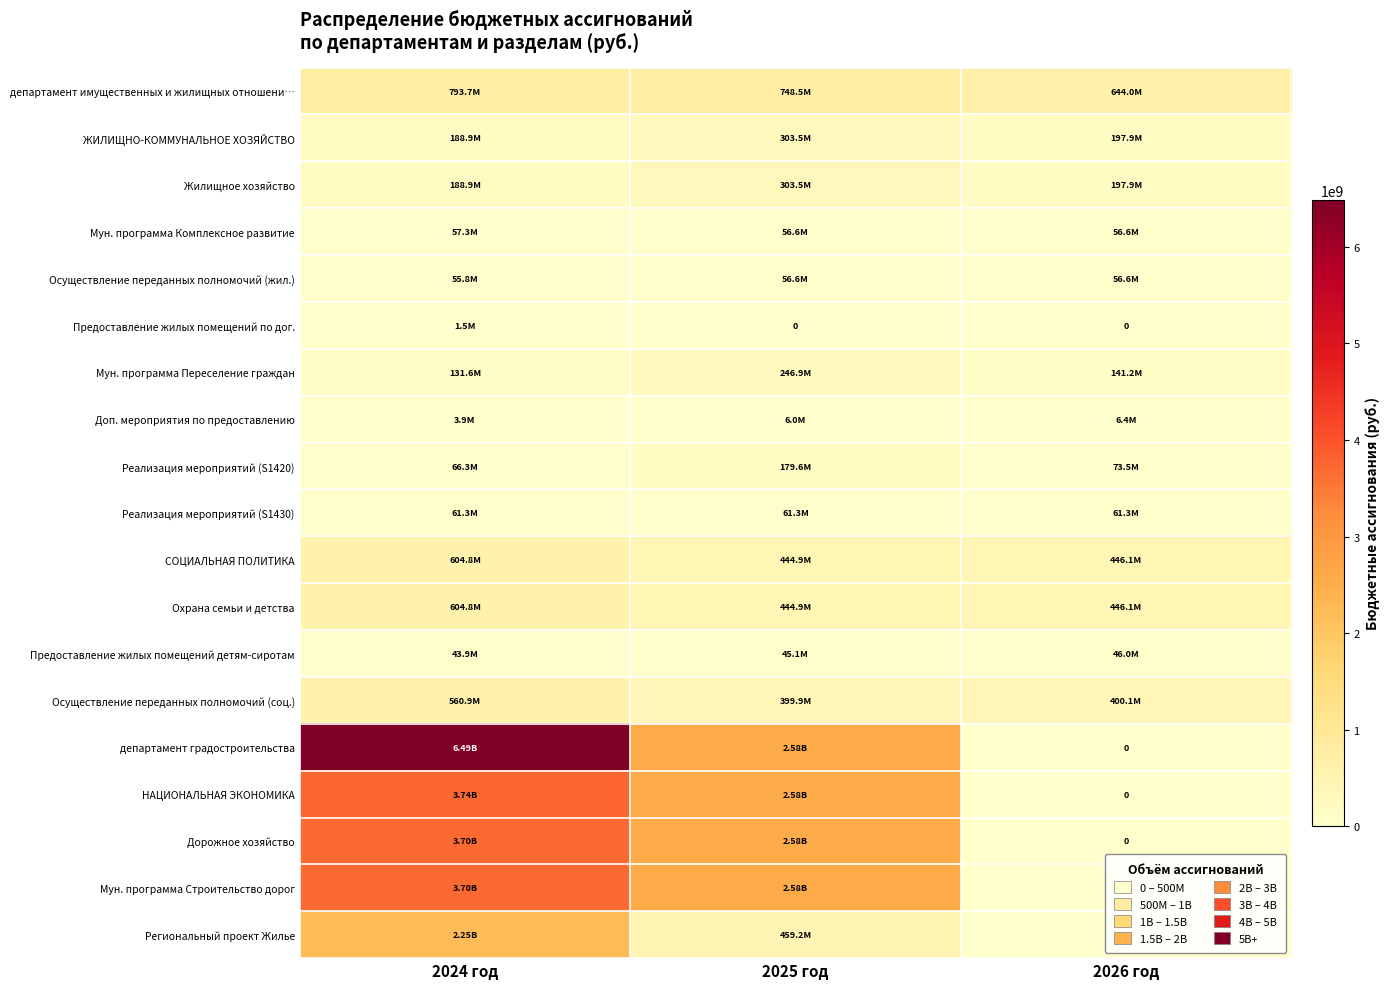

Rank the categories by НАЦИОНАЛЬНАЯ ЭКОНОМИКА value from lowest to highest.

2026 год, 2025 год, 2024 год